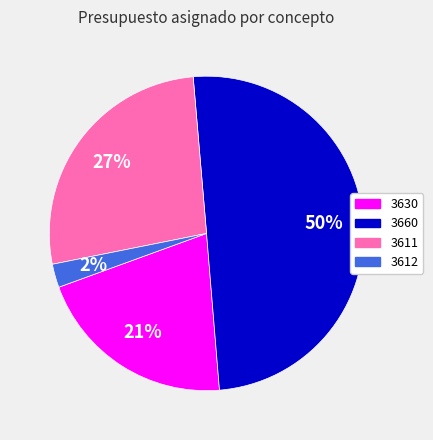

To the nearest percent, what is the combined percentage of 3611 and 3630?

48%